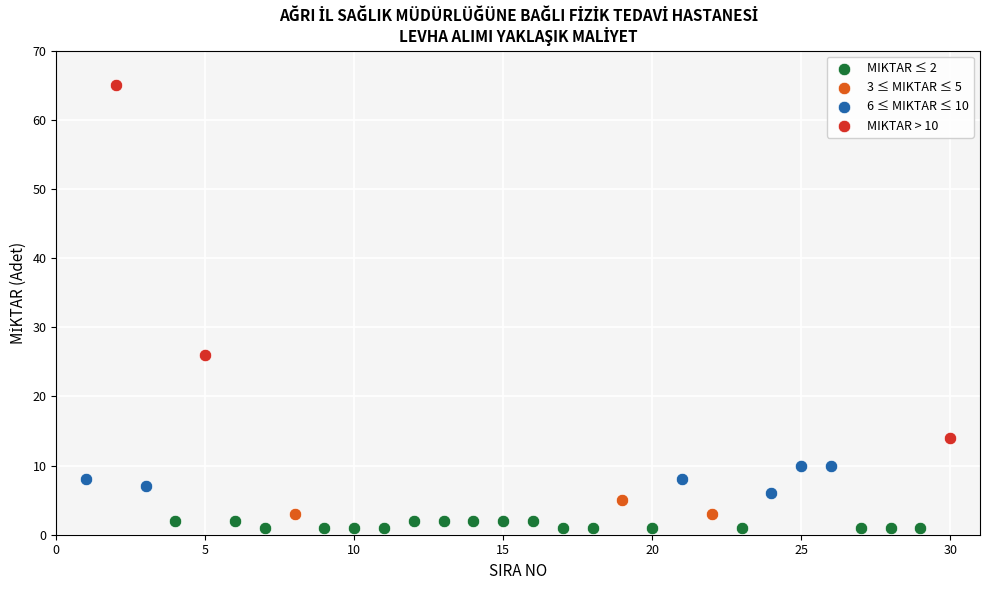

Which series has the widest spread of Y values?

MIKTAR > 10